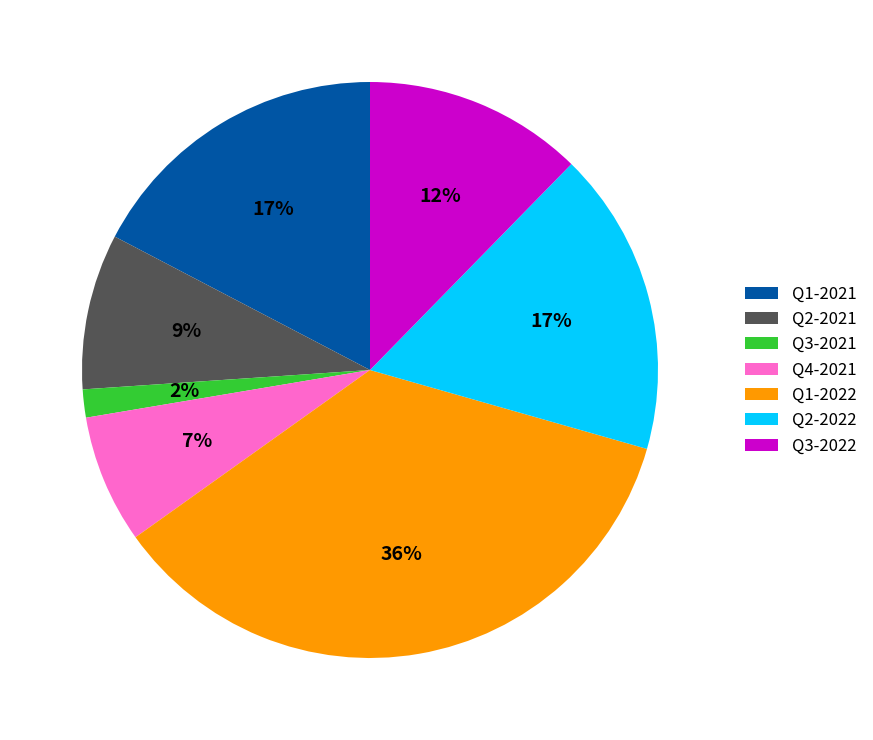

Is the sum of Q2-2022 and Q1-2022 greater than half?

Yes